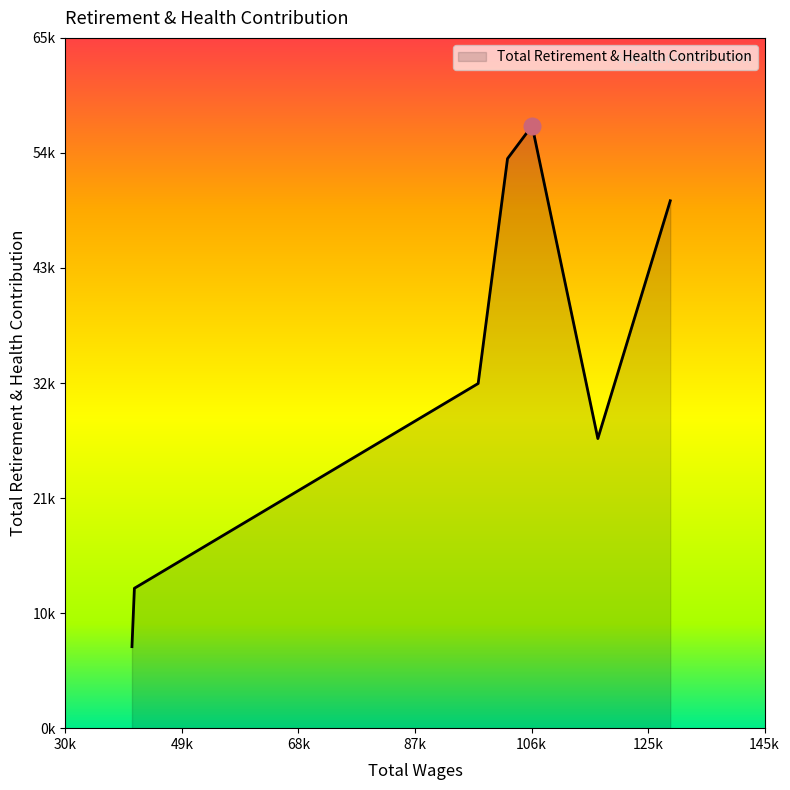

At which category does the data reach its first local peak?

106759.0